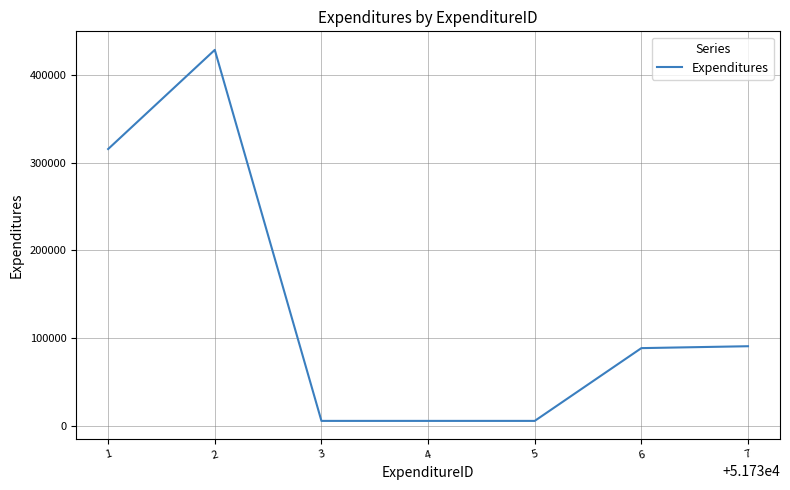

At which category does the data reach its first local peak?

2